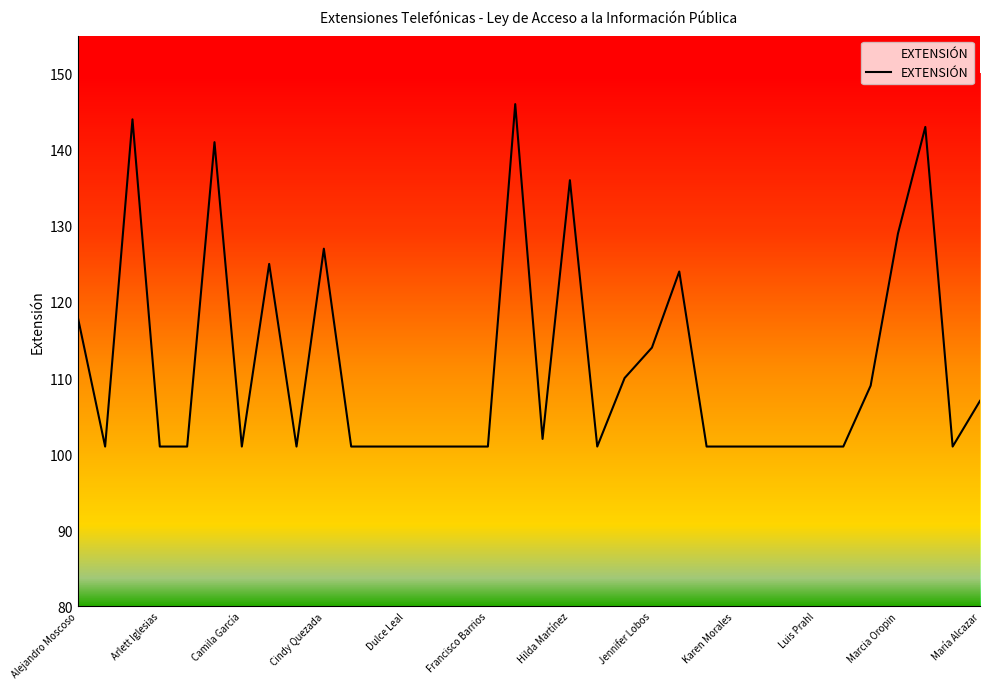

What is the minimum value shown in the chart?

101